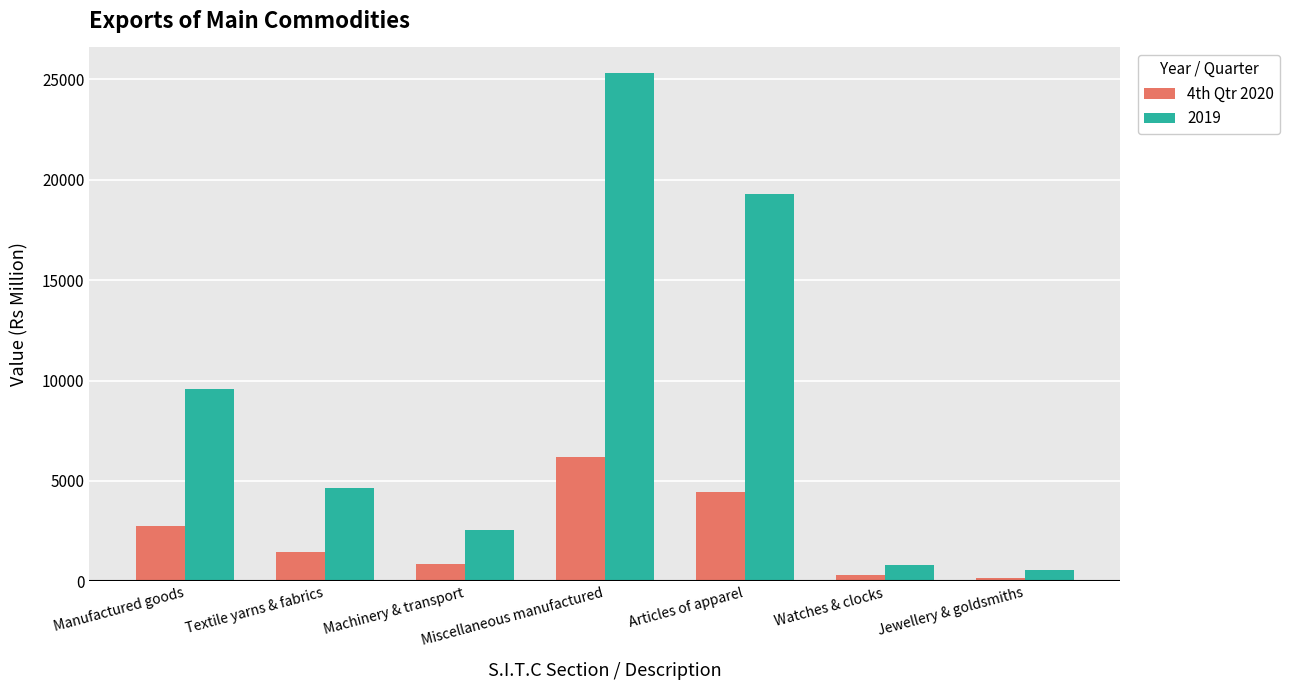

Are the bars horizontal?

No